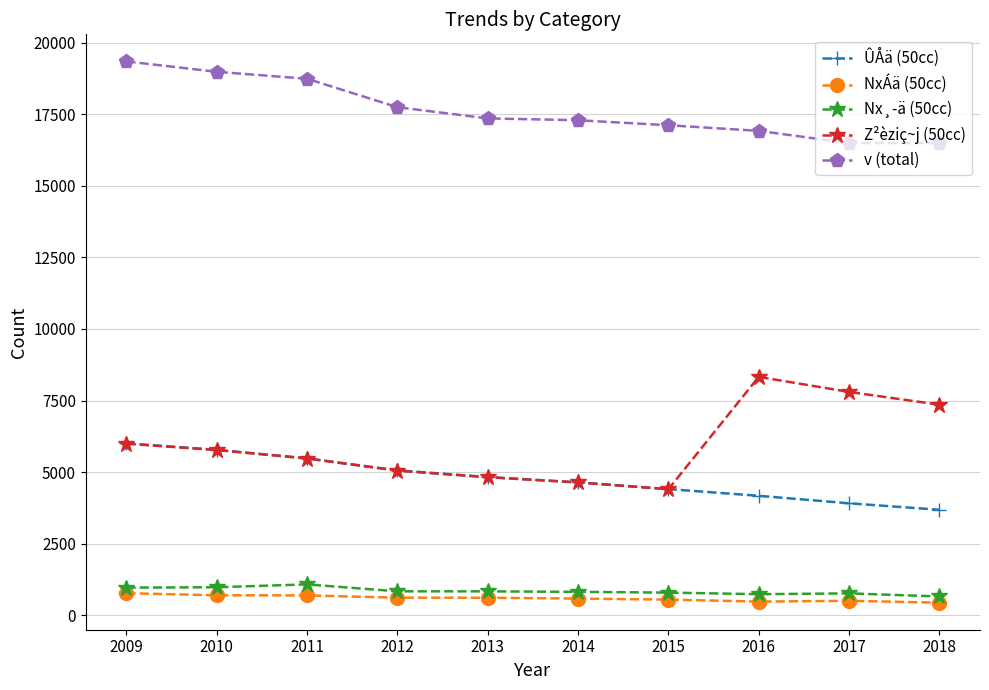

What is the total value across all series at 2012?

29298